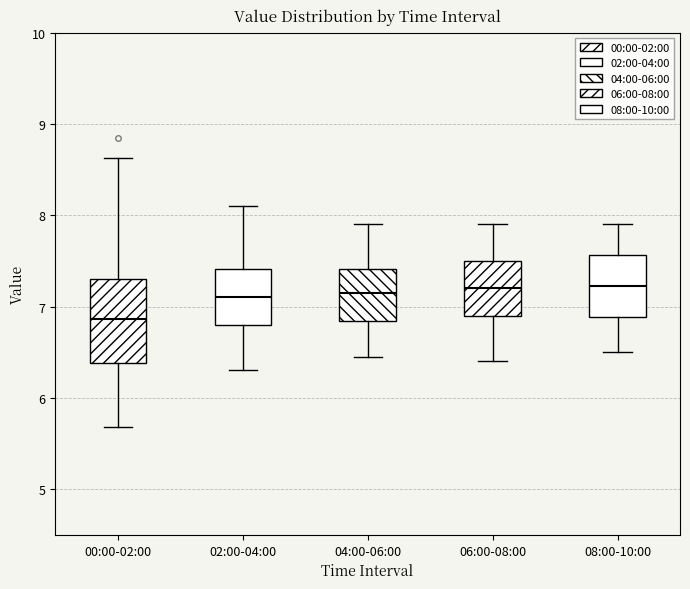

Reading left to right, read every box against the y-axis: the position of its median line, the range the box covers, and the ends of its whiskers. The values are not printed on the chart, so give them approximately, as read against the axis.

00:00-02:00: median 6.9, box 6.4 to 7.3, whiskers 5.7 to 8.6
02:00-04:00: median 7.1, box 6.8 to 7.4, whiskers 6.3 to 8.1
04:00-06:00: median 7.2, box 6.8 to 7.4, whiskers 6.5 to 7.9
06:00-08:00: median 7.2, box 6.9 to 7.5, whiskers 6.4 to 7.9
08:00-10:00: median 7.2, box 6.9 to 7.6, whiskers 6.5 to 7.9